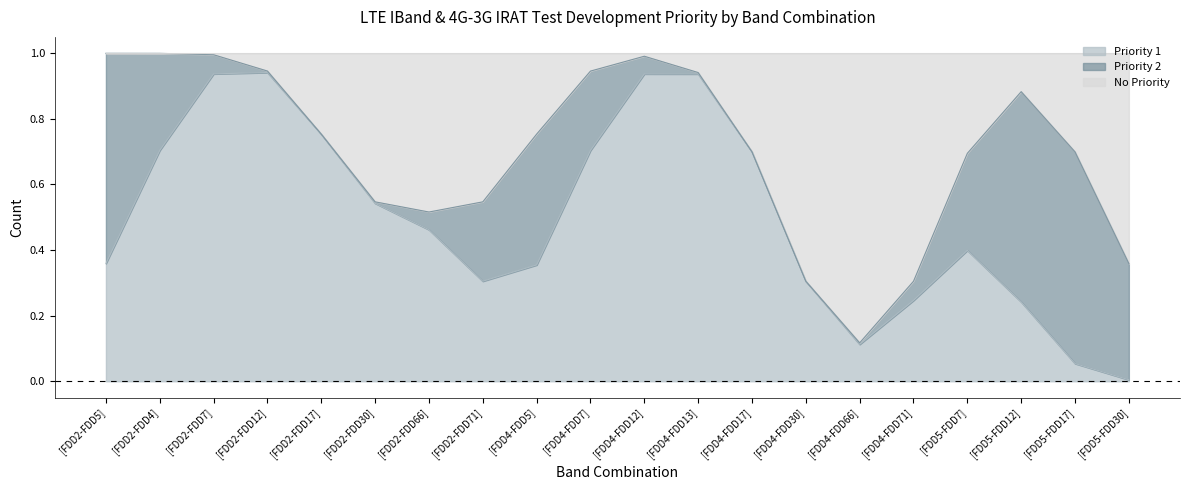

Which series ends up on top after the final intersection of Priority 2 and No Priority?

No Priority